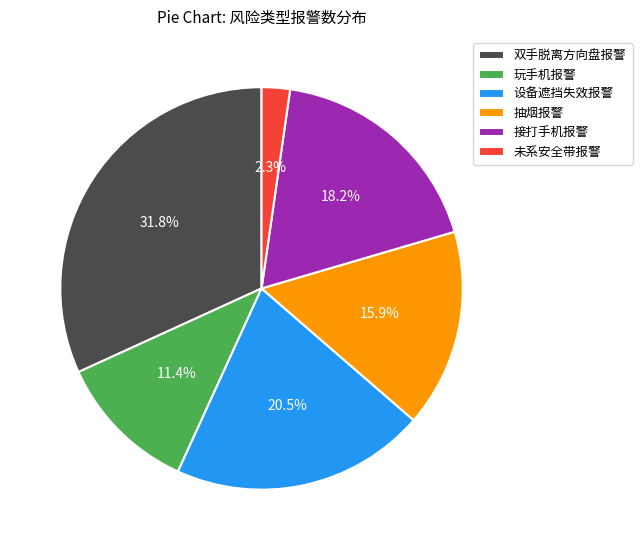

Is there a majority slice in this chart?

No